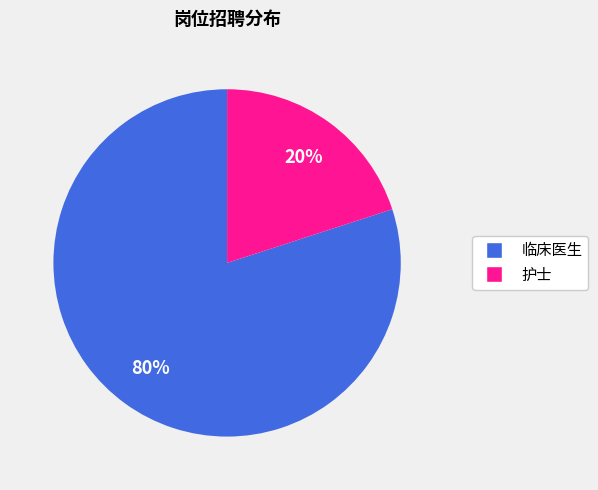

Count the number of slices in the pie.

2